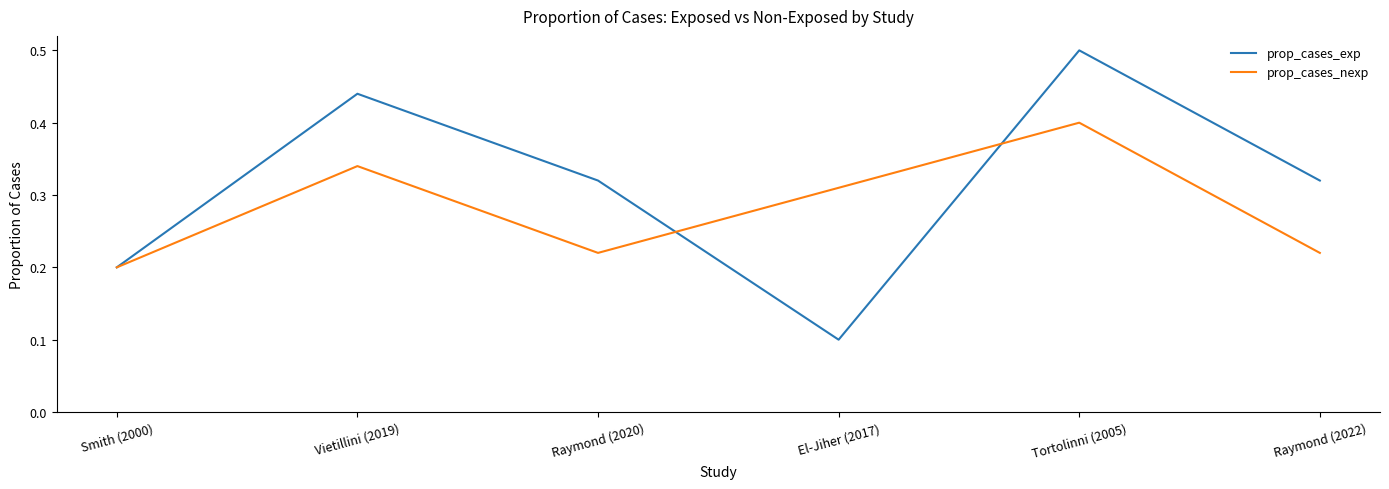

The prop_cases_exp series shows 0.1 at El-Jiher (2017). True or false?

True